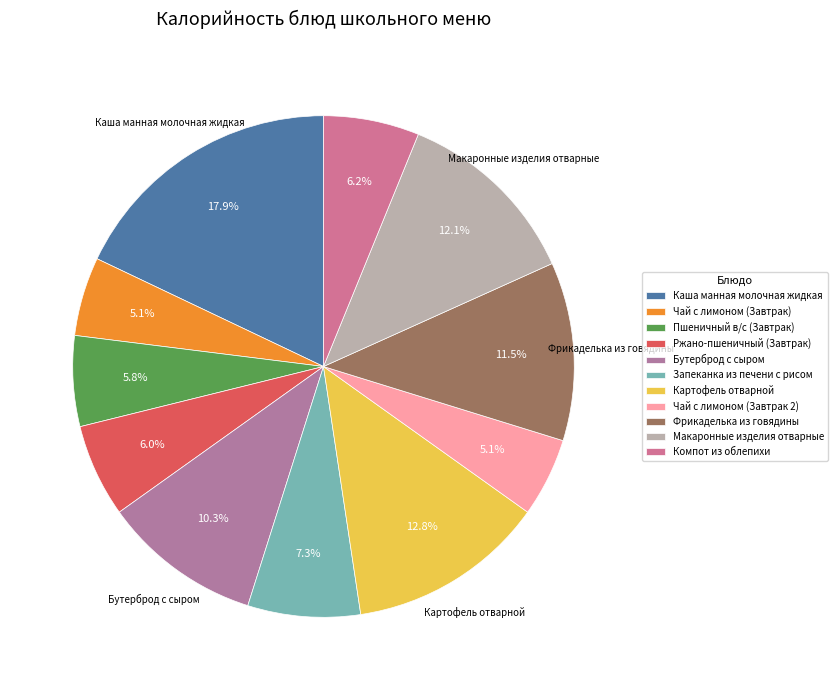

Which slice is the largest?

Каша манная молочная жидкая